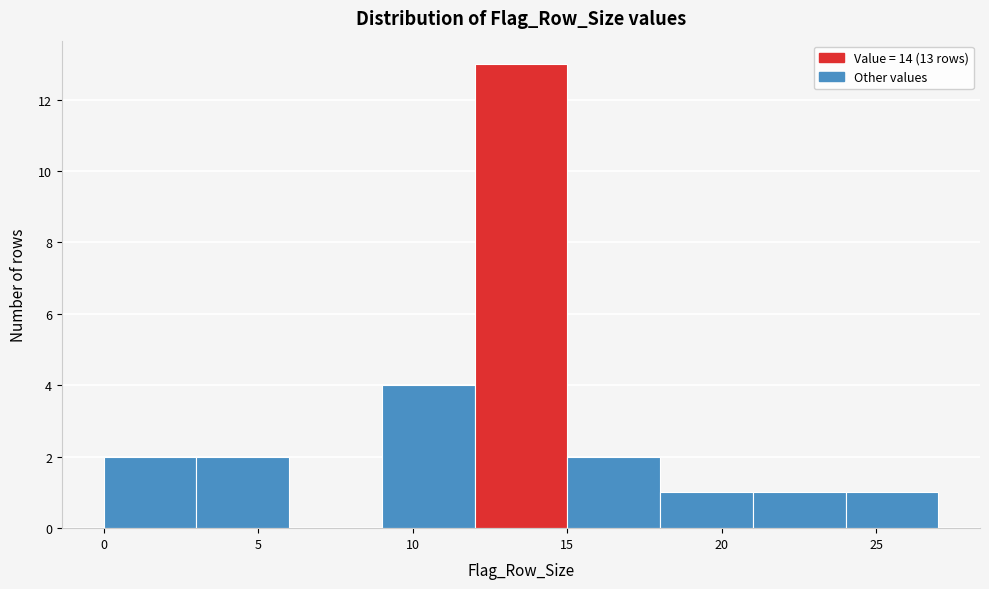

Over which range of the x-axis is the bar tallest?

12 to 15